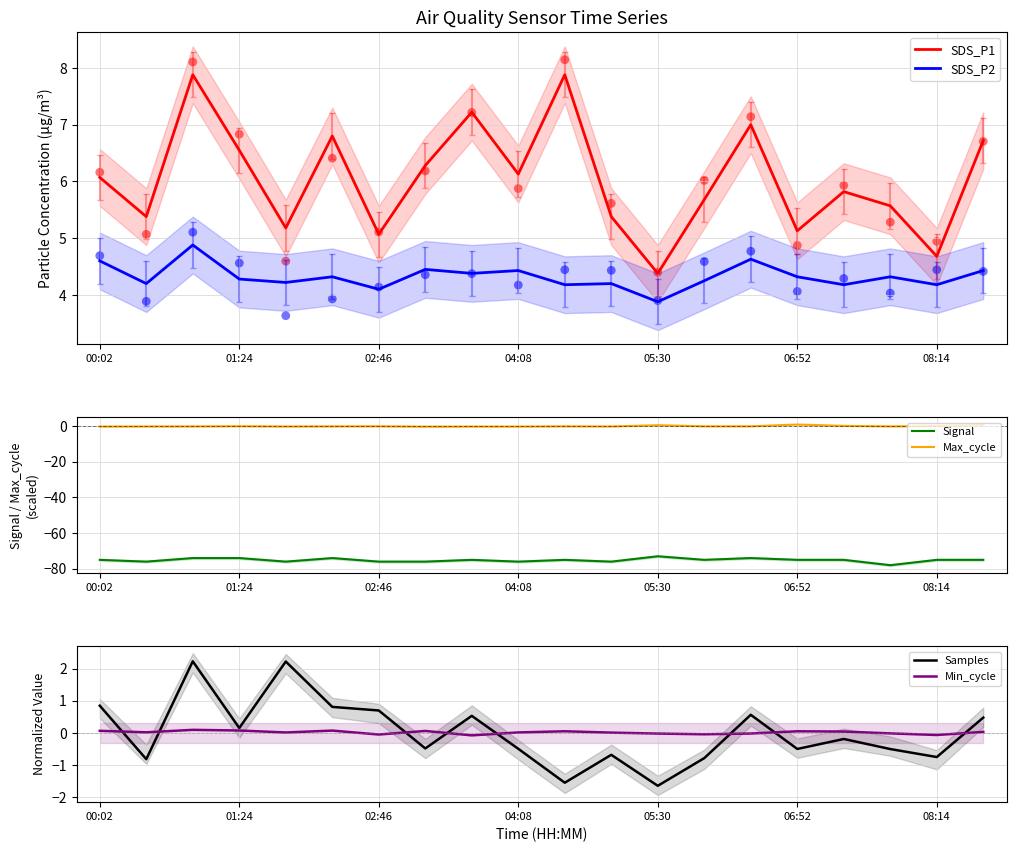

At how many categories does at least one series exceed -29?

20